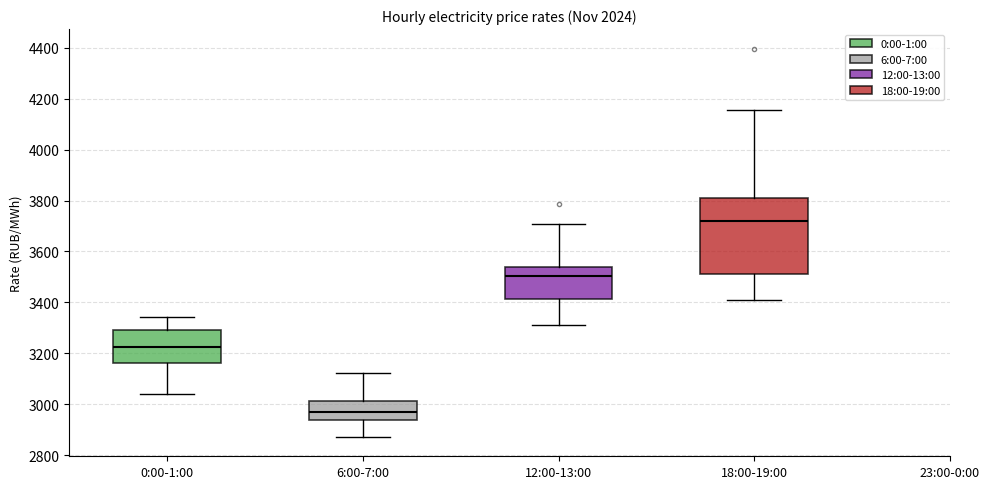

Where is the upper edge of the box for 0:00-1:00 on the y-axis? The values are not printed on the chart, so give them approximately, as read against the axis.

3280